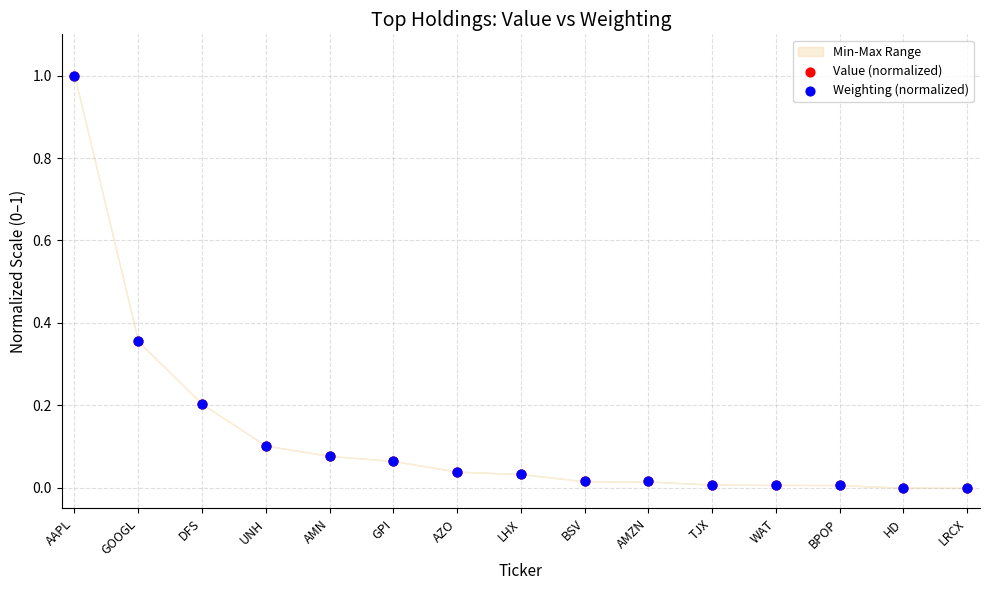

Which series reaches the maximum Y coordinate?

Value (normalized)